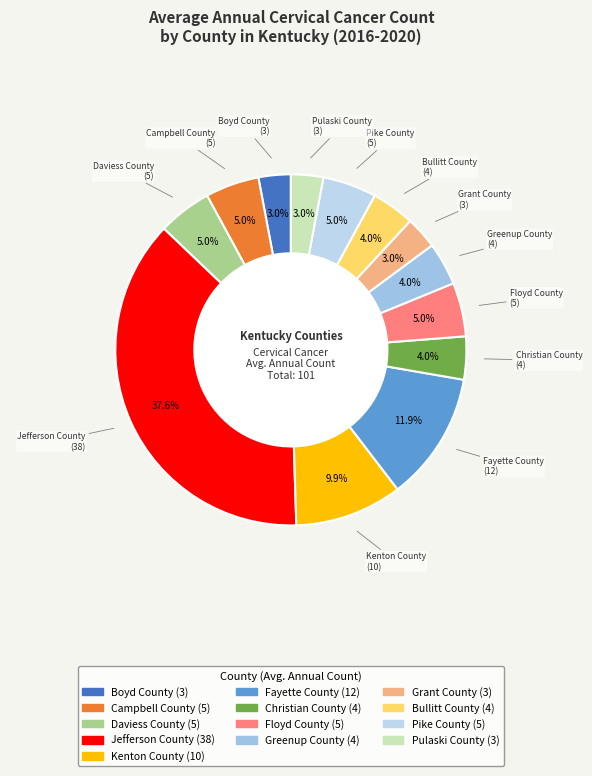

What is the ratio of the value at Greenup County to the value at Bullitt County?

1.0